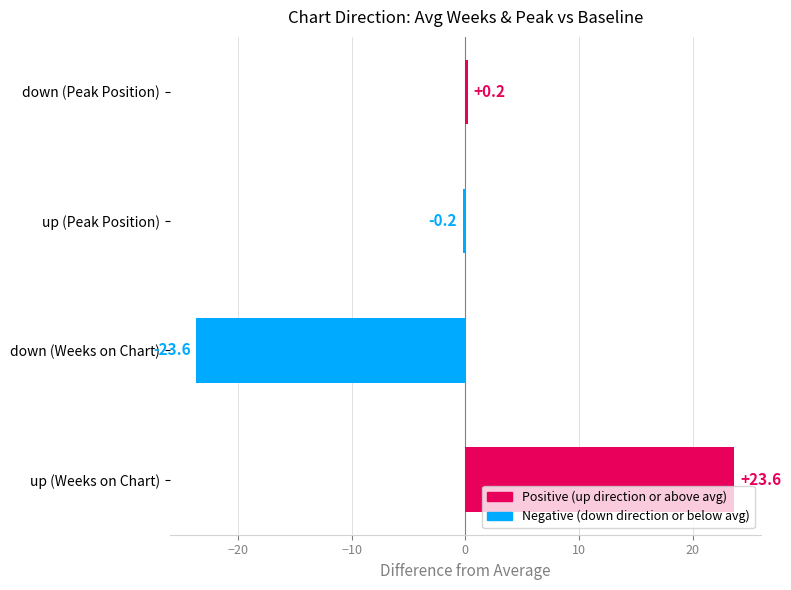

What is the difference between the values at up (Weeks on Chart) and down (Peak Position)?

23.4